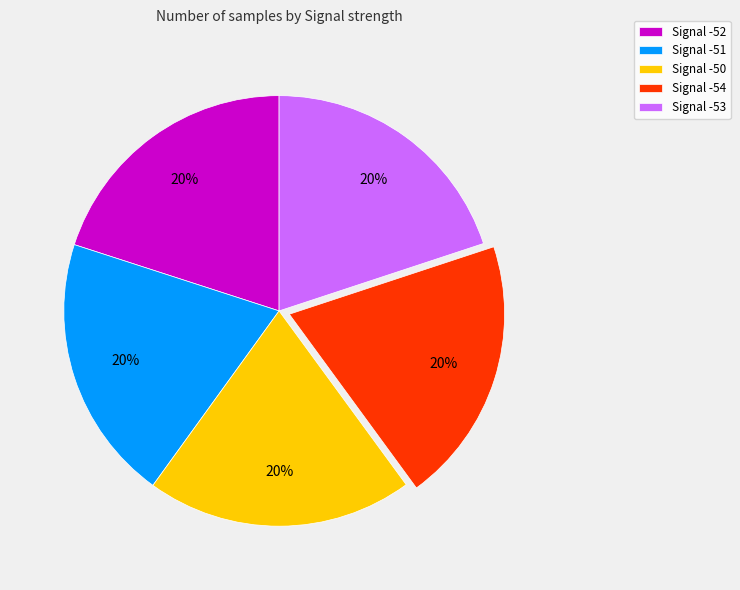

What is the ratio of the value at Signal -53 to the value at Signal -50?

1.0